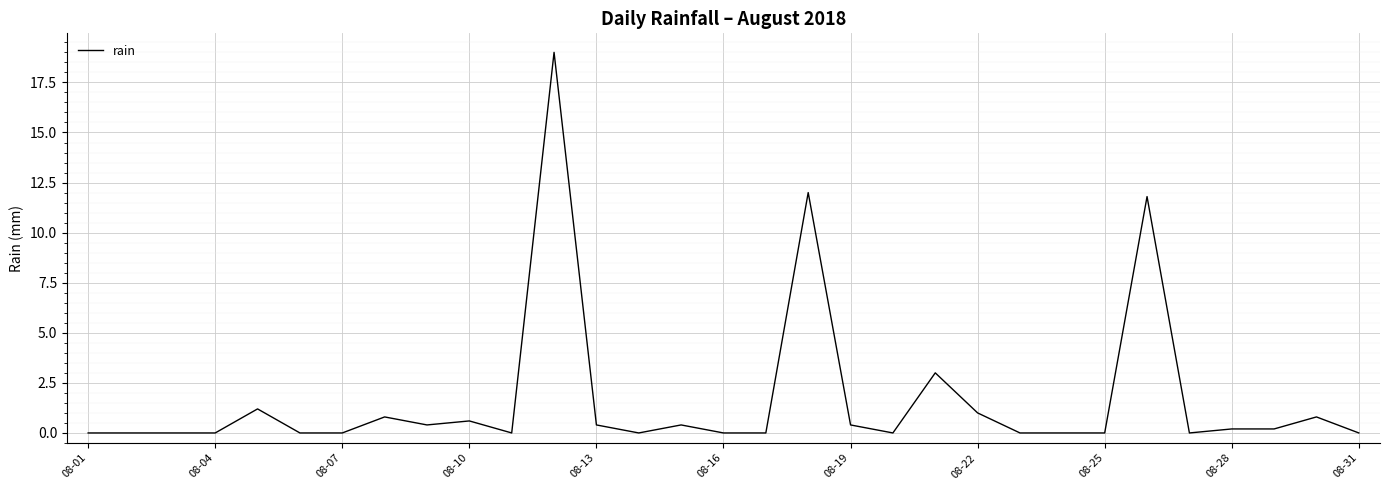

What is the maximum value shown in the chart?

19.0